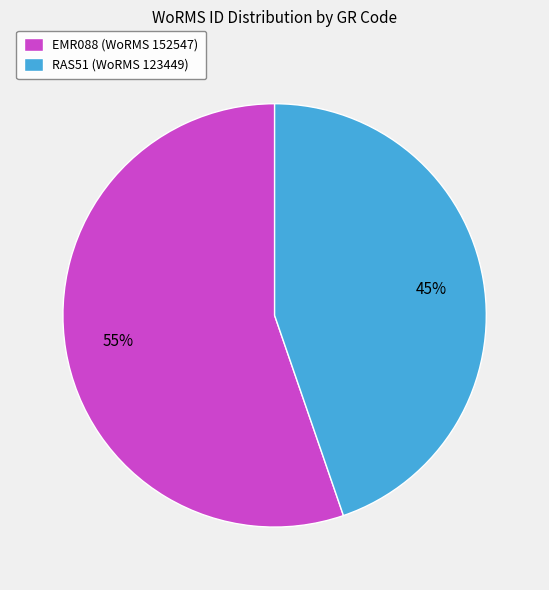

To the nearest percent, what portion does RAS51 represent?

45%